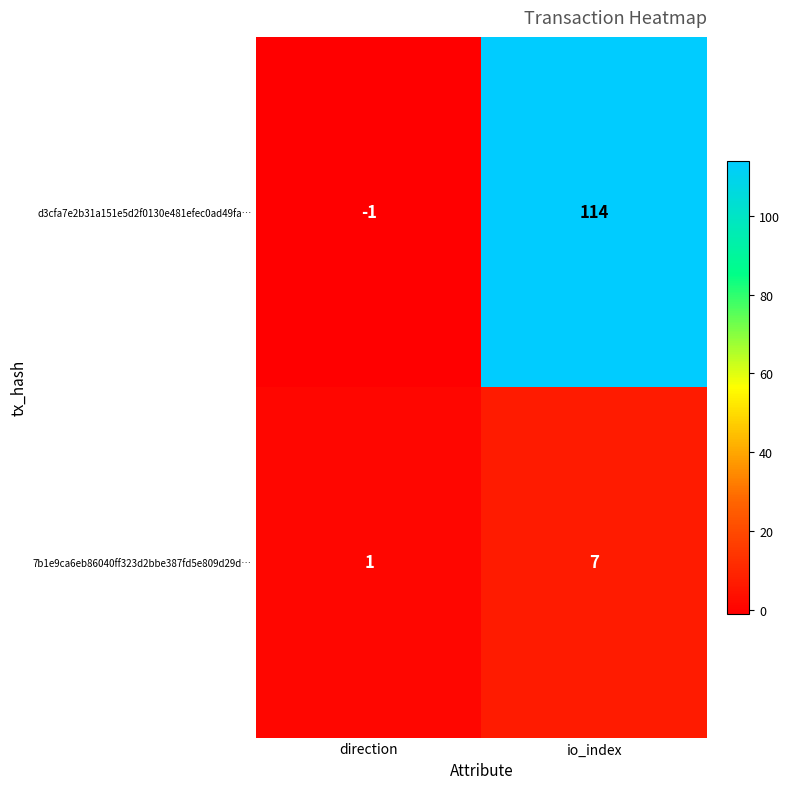

Count the number of categories in the chart.

2